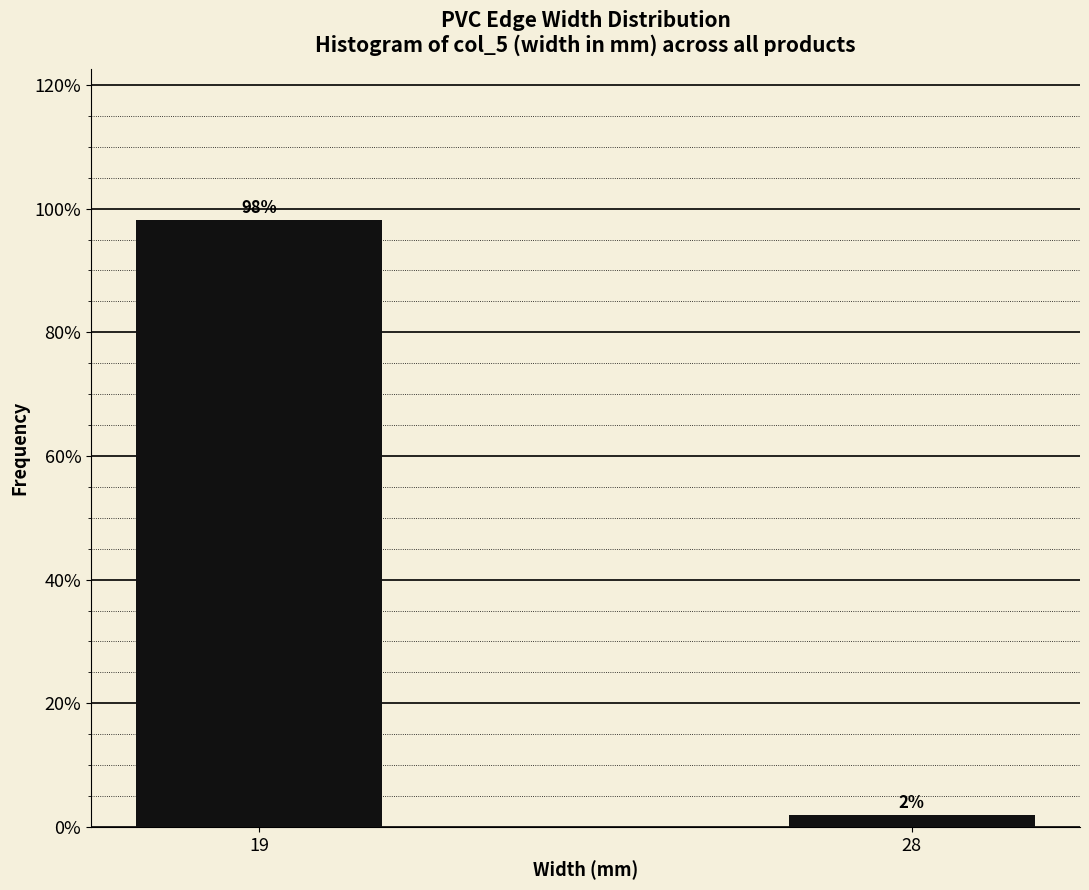

List the labels in order of value, smallest first.

28, 19